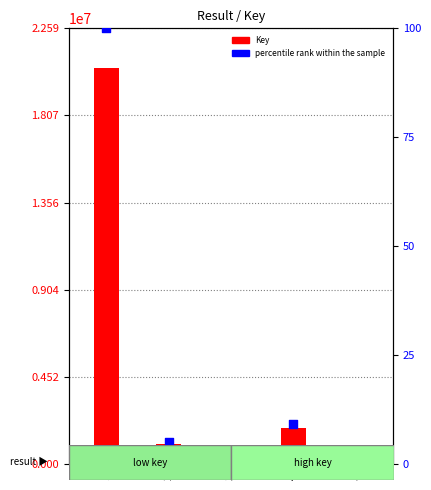

Which series has the largest total across all categories?

Key